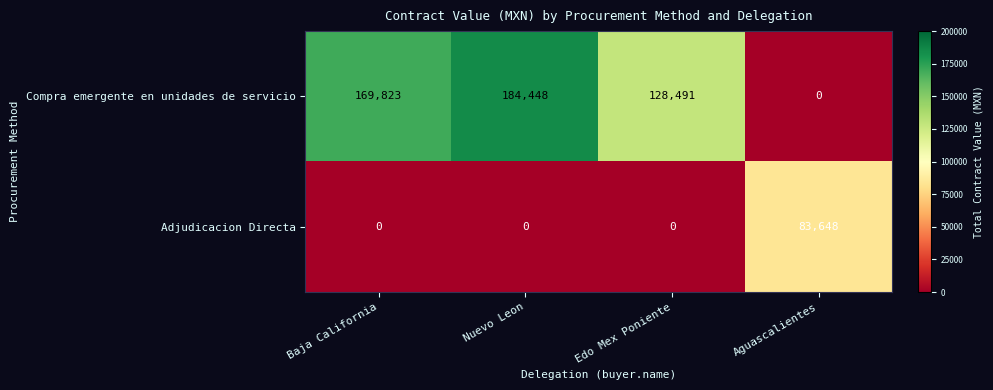

Is it true that Compra emergente en unidades de servicio equals 59717 at Edo Mex Poniente?

False